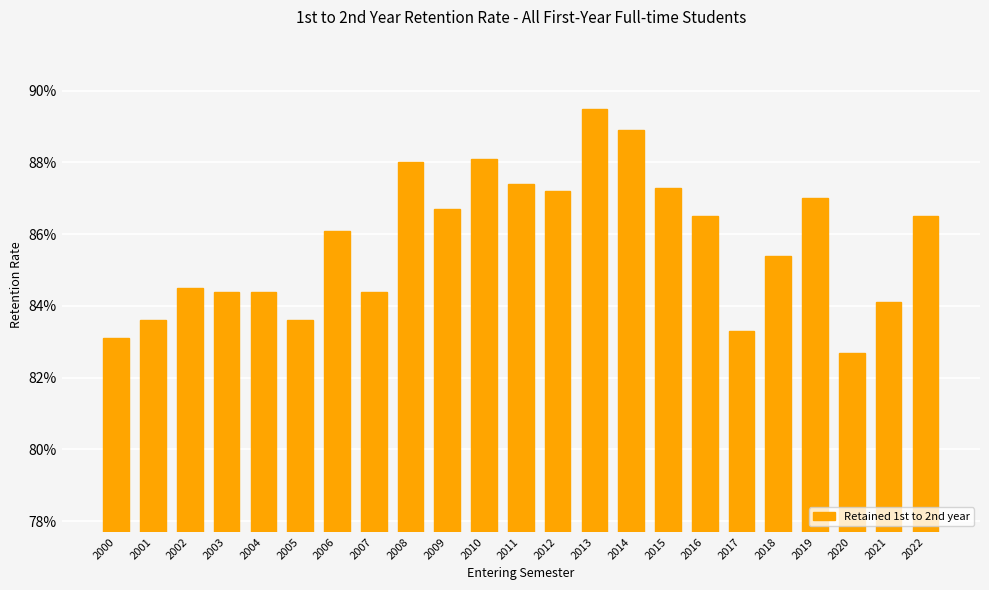

Reading left to right, what are all the values shown in this chart?

0.8	0.8	0.8	0.8	0.8	0.8	0.9	0.8	0.9	0.9	0.9	0.9	0.9	0.9	0.9	0.9	0.9	0.8	0.9	0.9	0.8	0.8	0.9